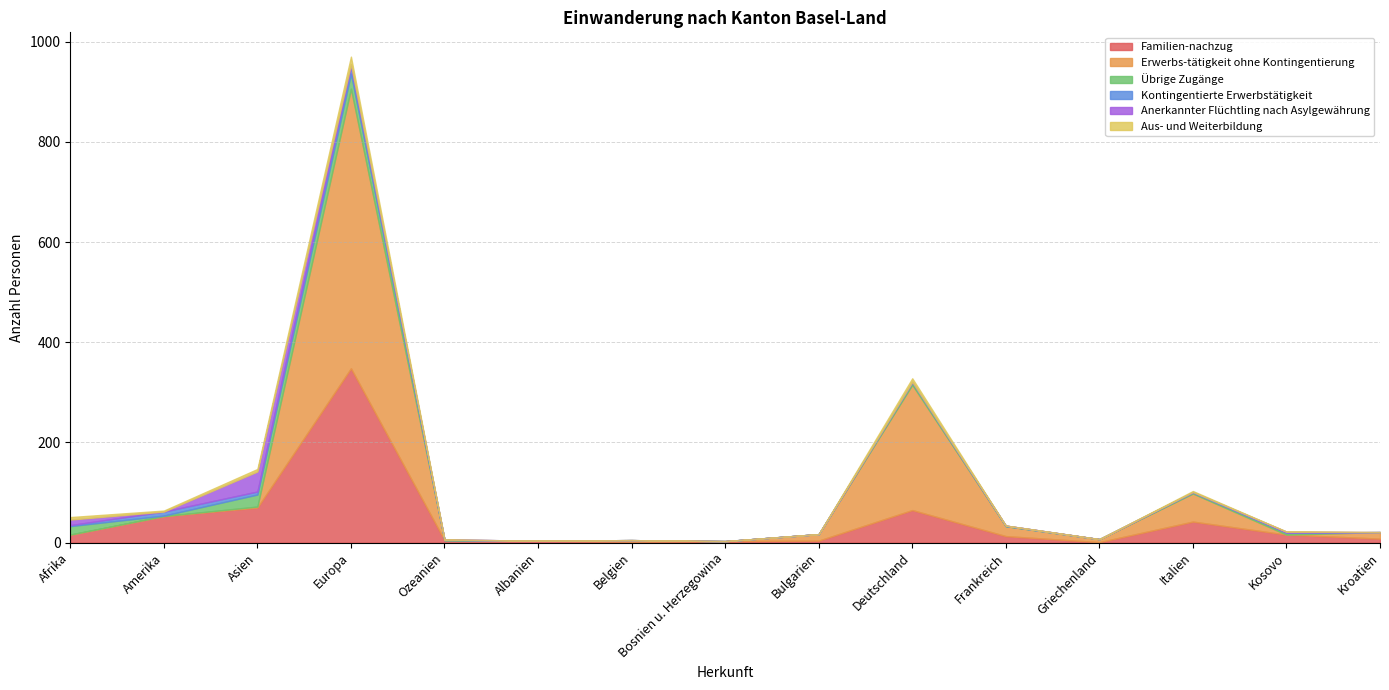

At which category does Übrige Zugänge reach its first local valley?

Amerika